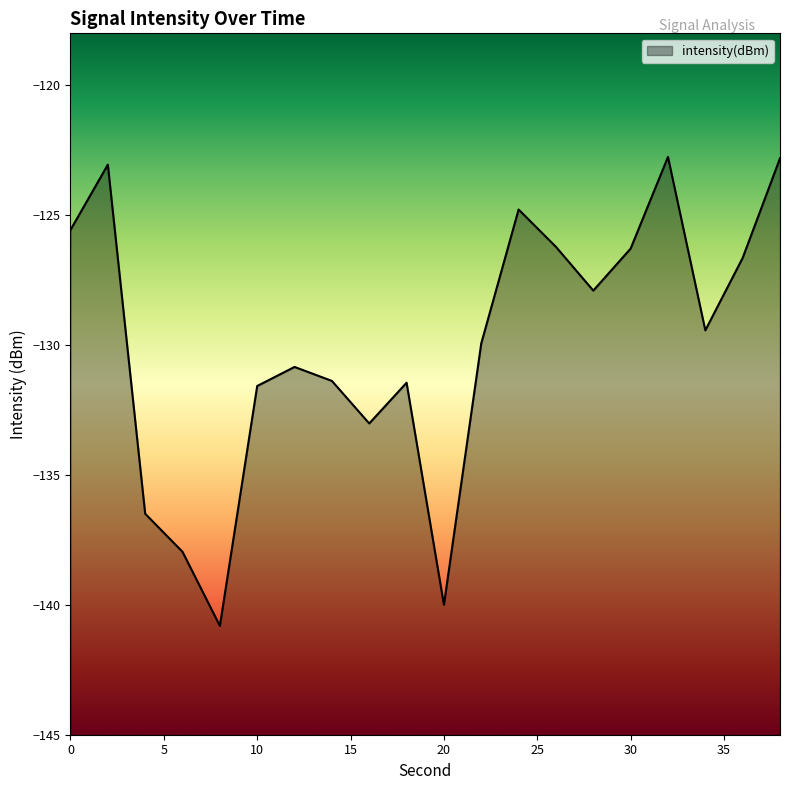

What is the change in value from 16 to 36?

+6.4